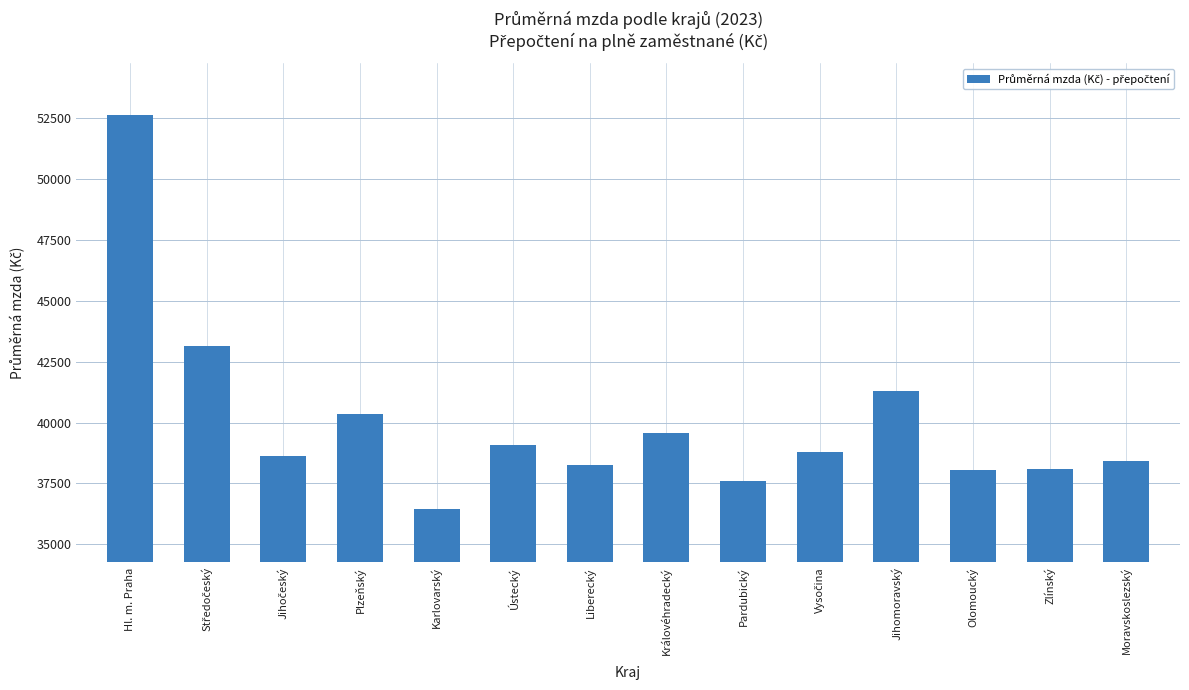

True or false: the data shows 40363.7 at Plzeňský.

True